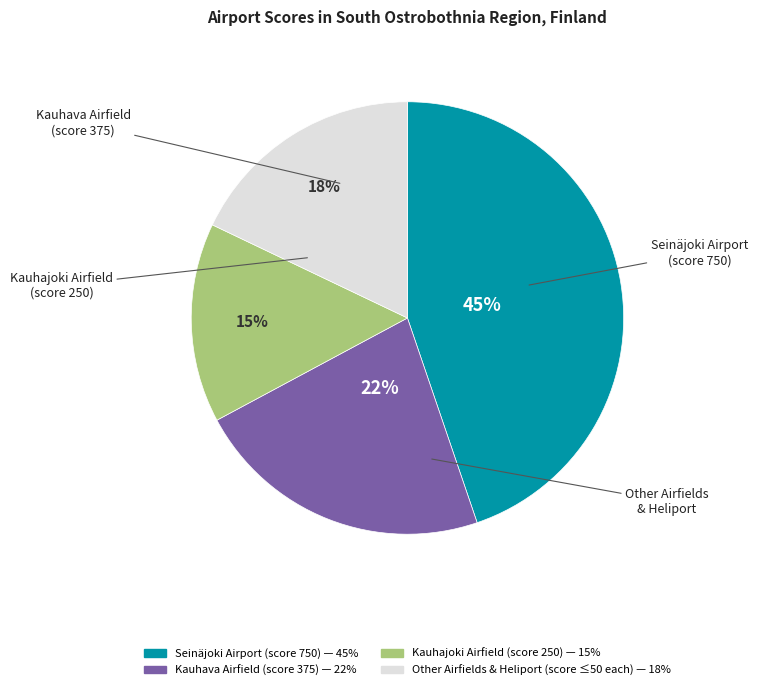

To the nearest percent, what is the average slice percentage?

25%